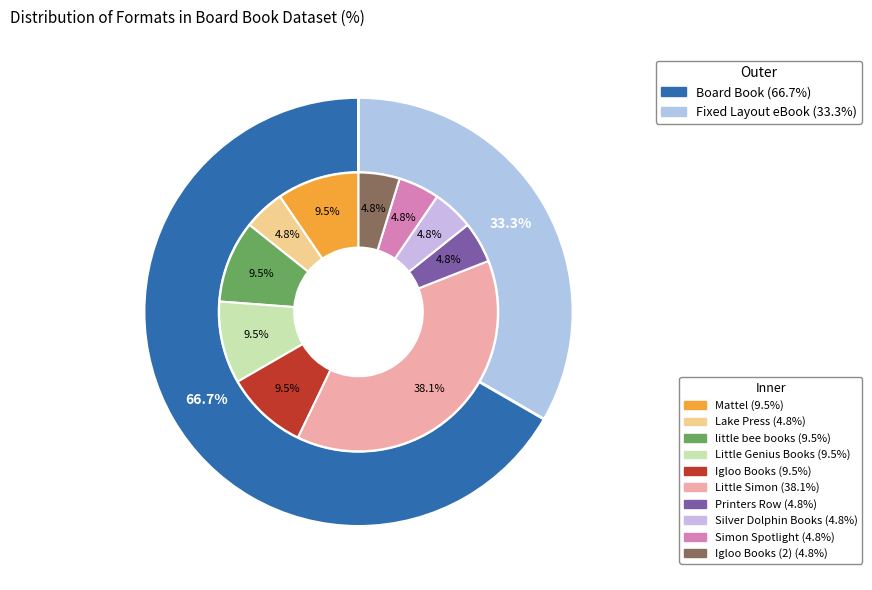

To the nearest percent, what is the combined percentage of Board Book and Fixed Layout eBook?

100%